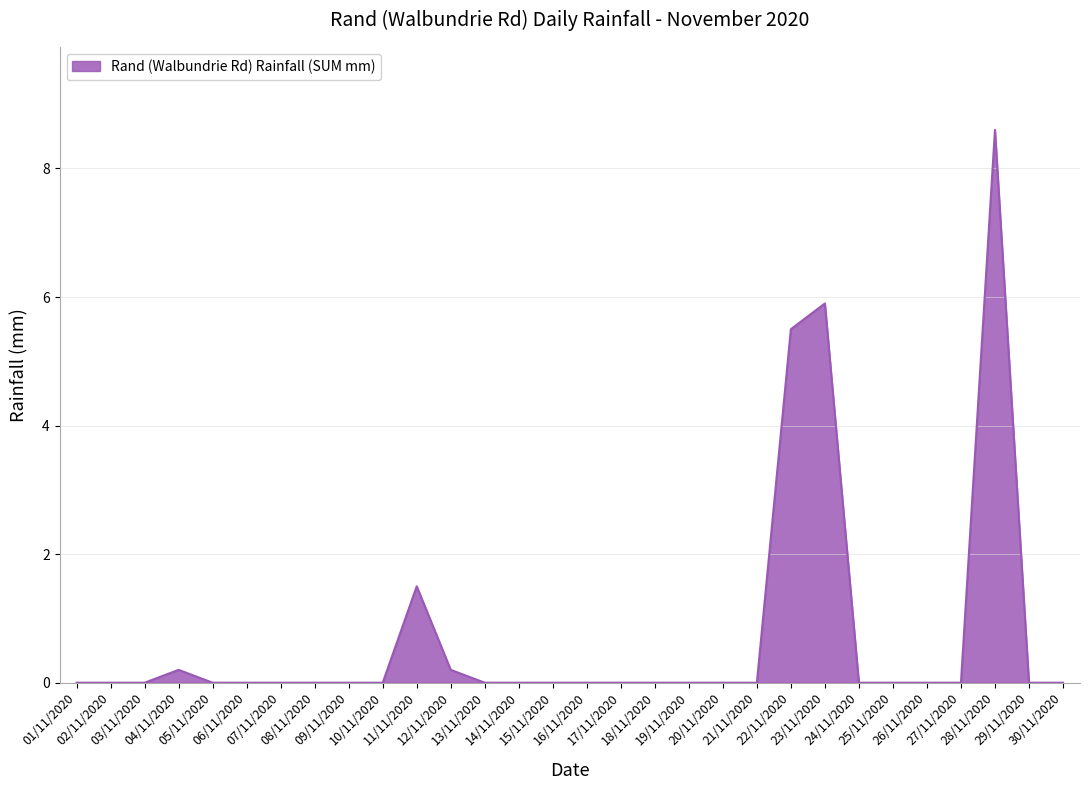

Does the chart display data point markers on the line(s)?

No